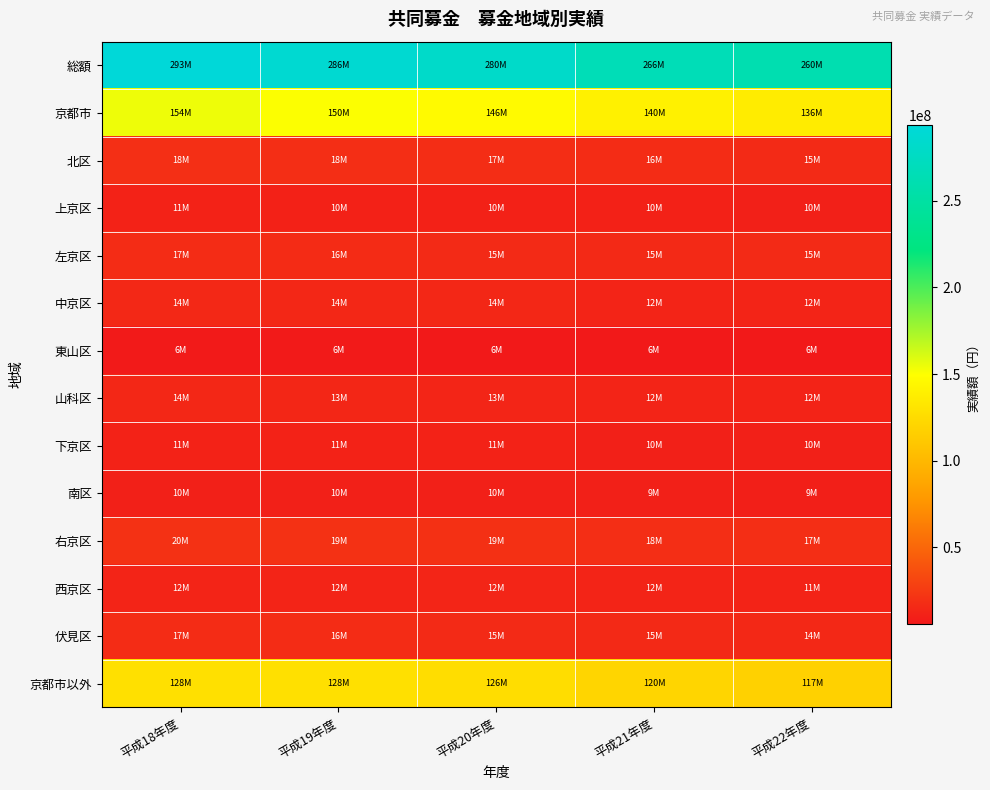

Rank the series by their maximum value, from highest to lowest.

総額, 京都市, 京都市以外, 右京区, 北区, 伏見区, 左京区, 中京区, 山科区, 西京区, 下京区, 上京区, 南区, 東山区